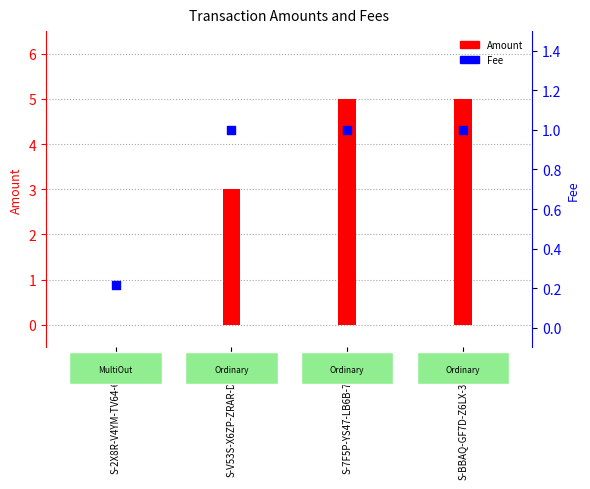

What is the change in value from S-2X8R-V4YM-TV64-6XSY6 to S-V53S-X6ZP-ZRAR-DP2YB?

+0.8